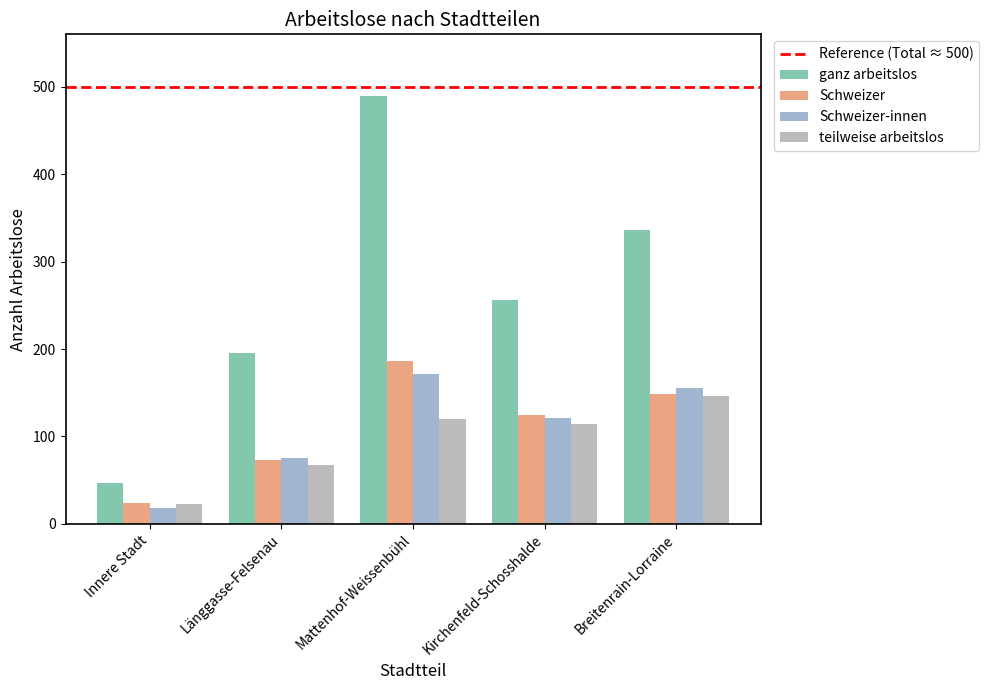

What is the maximum value shown in the chart?

489